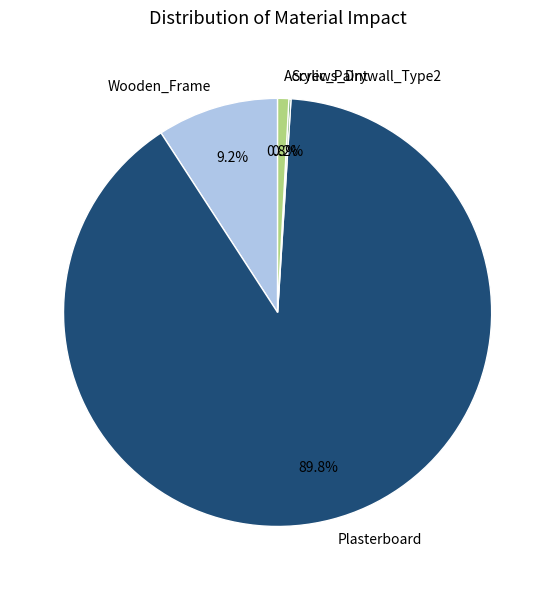

What percentage is NOT represented by Acrylic_Paint?

99.2%